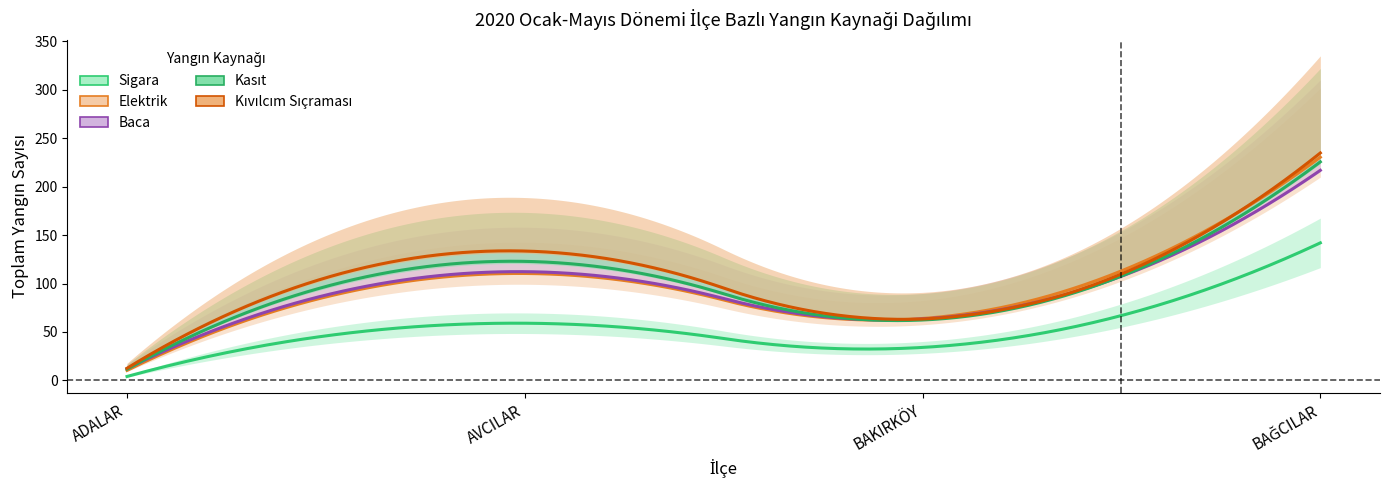

Does the chart have visible grid lines?

No